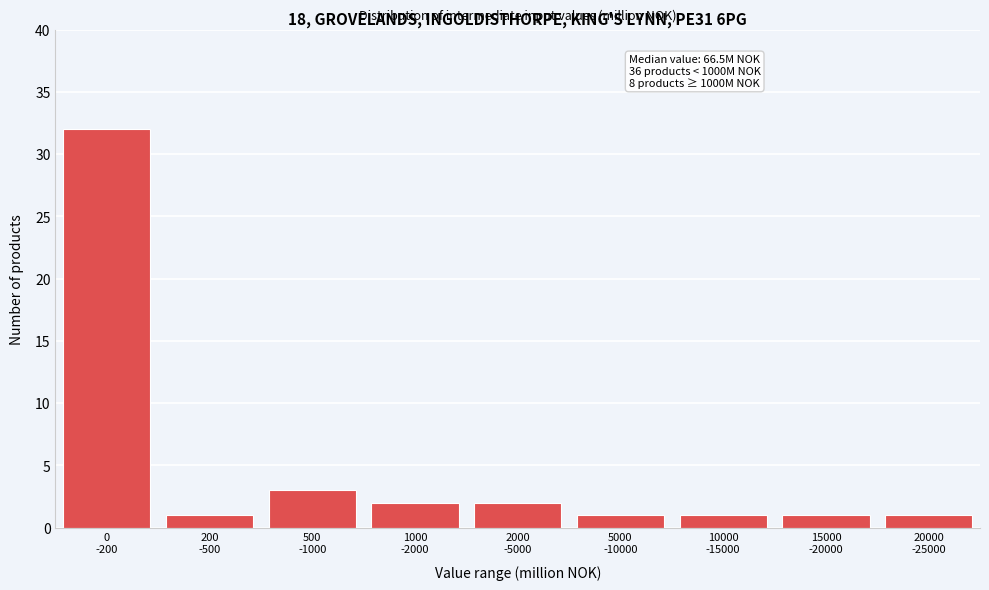

What is the difference between the maximum and minimum values?

31